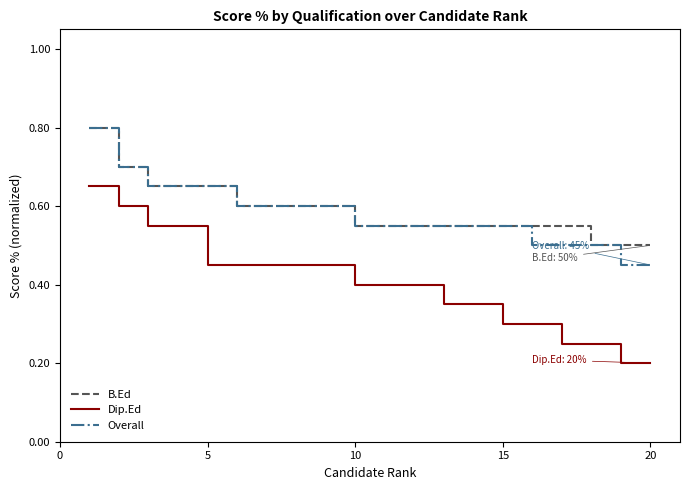

True or false: B.Ed and Dip.Ed cross at least once.

False